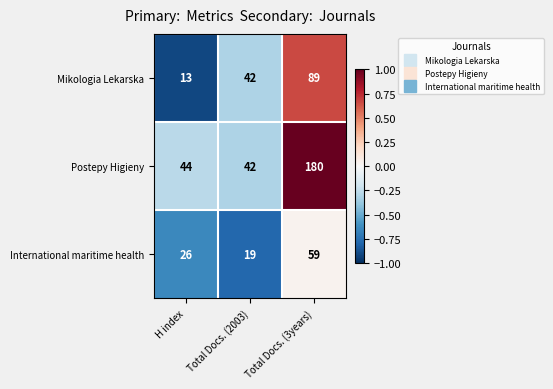

At H index, list the series in order from largest to smallest.

Postepy Higieny, International maritime health, Mikologia Lekarska